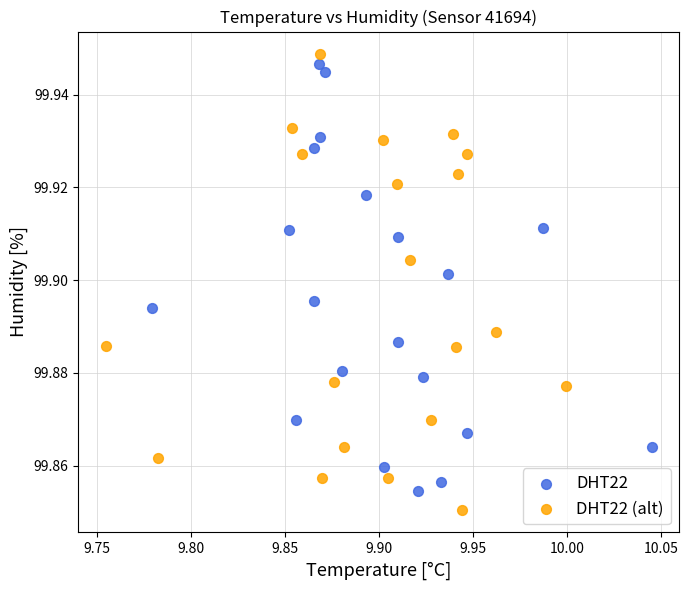

Which series reaches the maximum Y coordinate?

DHT22 (alt)